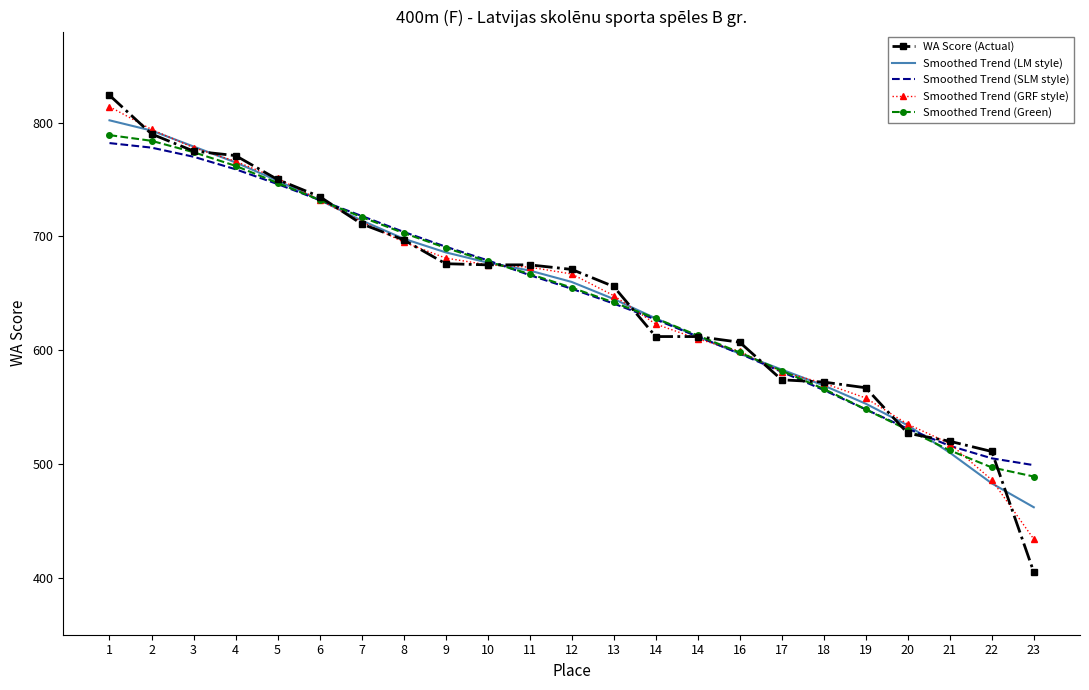

At which label is Smoothed Trend (GRF style) closest to 624?

14